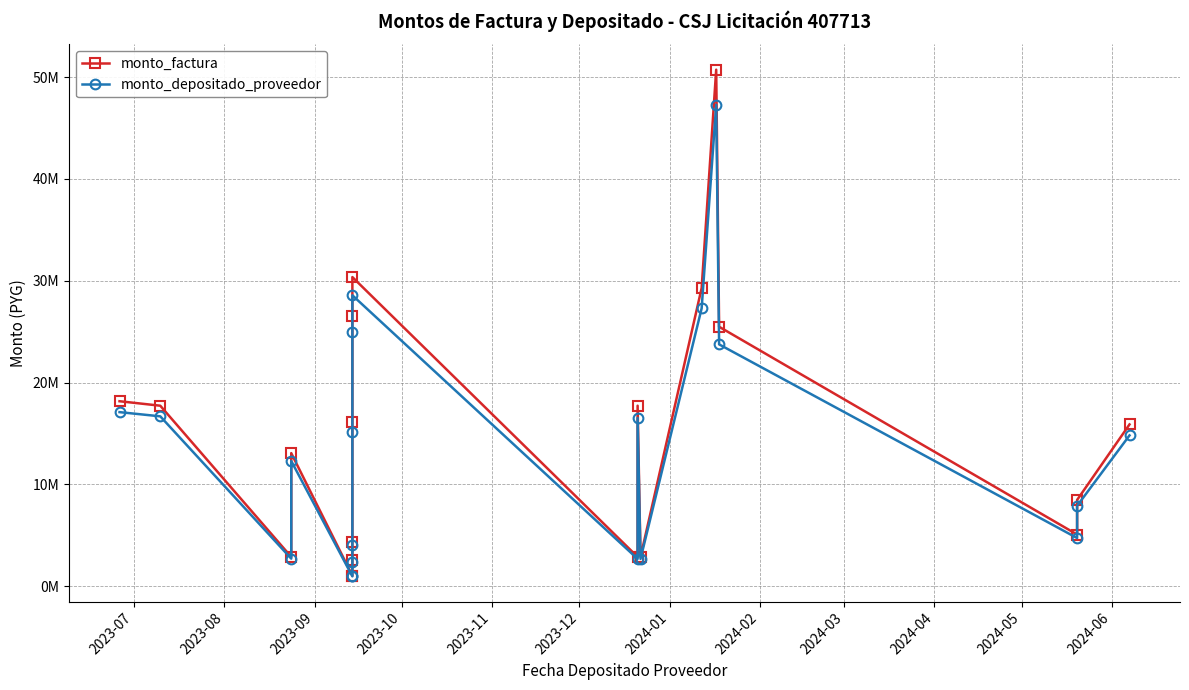

What is the difference between the second highest and minimum values in the monto_factura series?

29348000